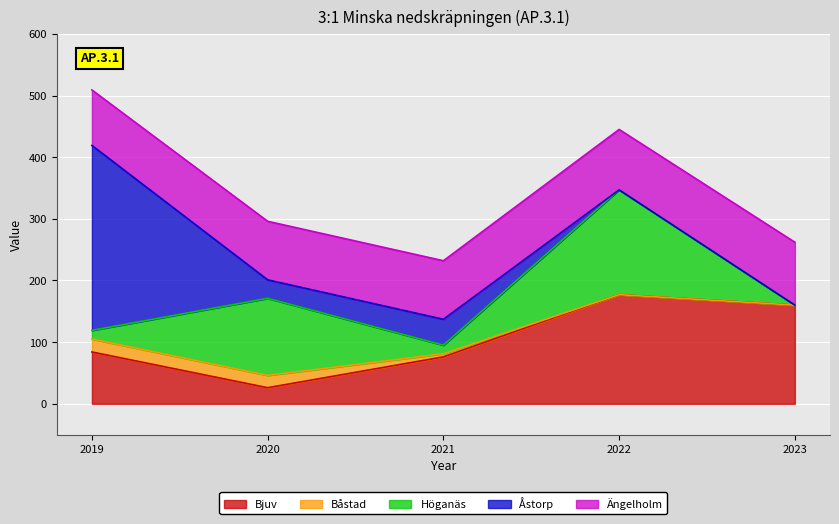

Which label corresponds to the largest value in the chart?

2019